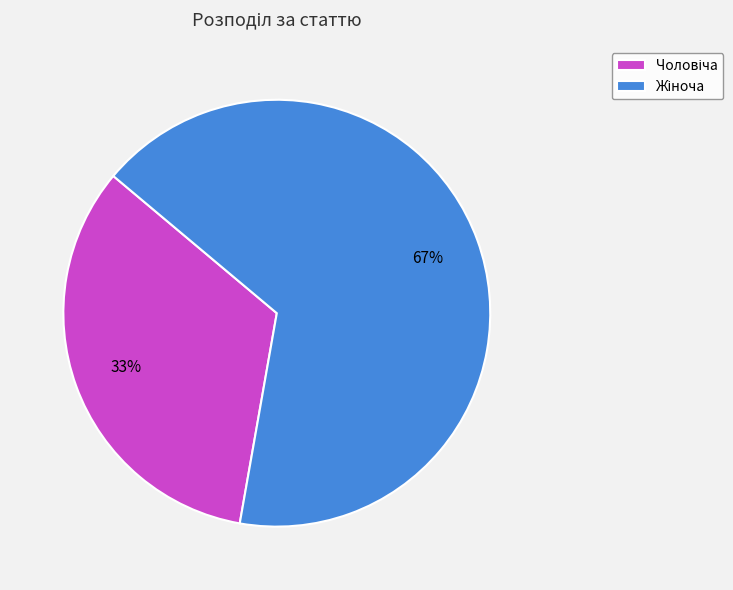

To the nearest percent, what is the average slice percentage?

50%